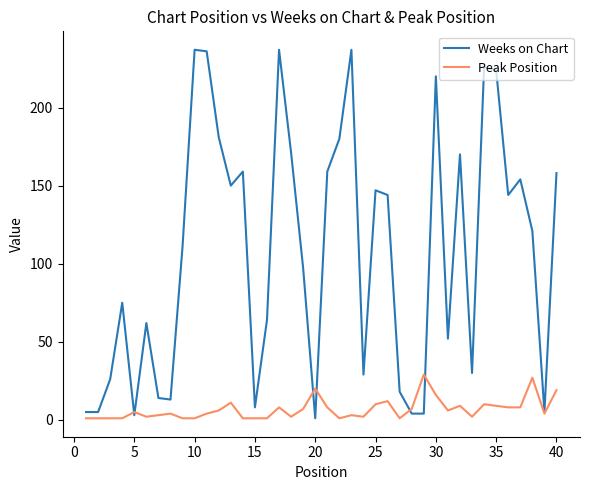

What is the average value of the Weeks on Chart series?

107